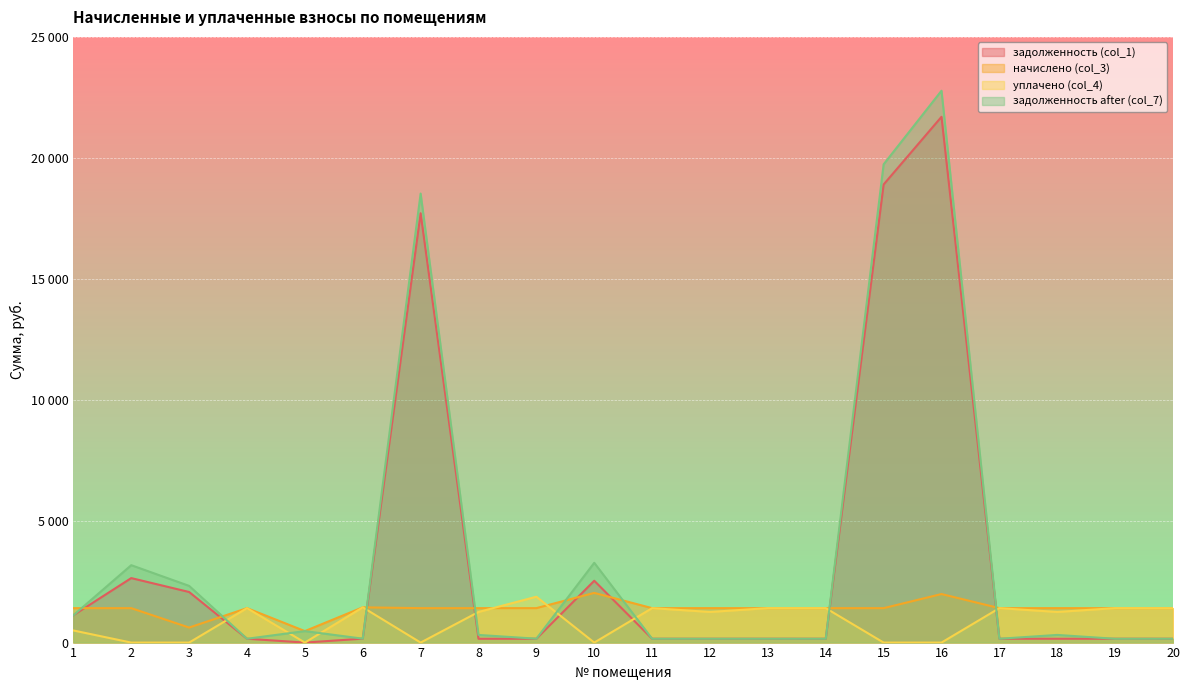

What is the difference between the second highest and minimum values in the задолженность (col_1) series?

18908.7